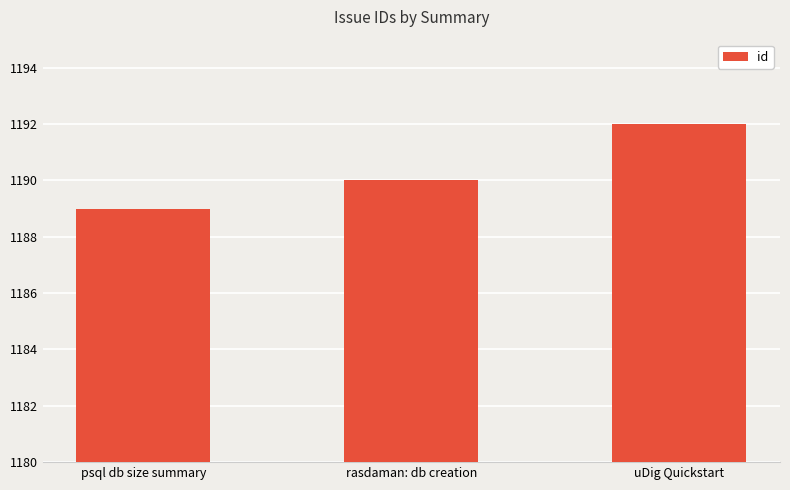

Is it true that the value at uDig Quickstart is 1192?

True